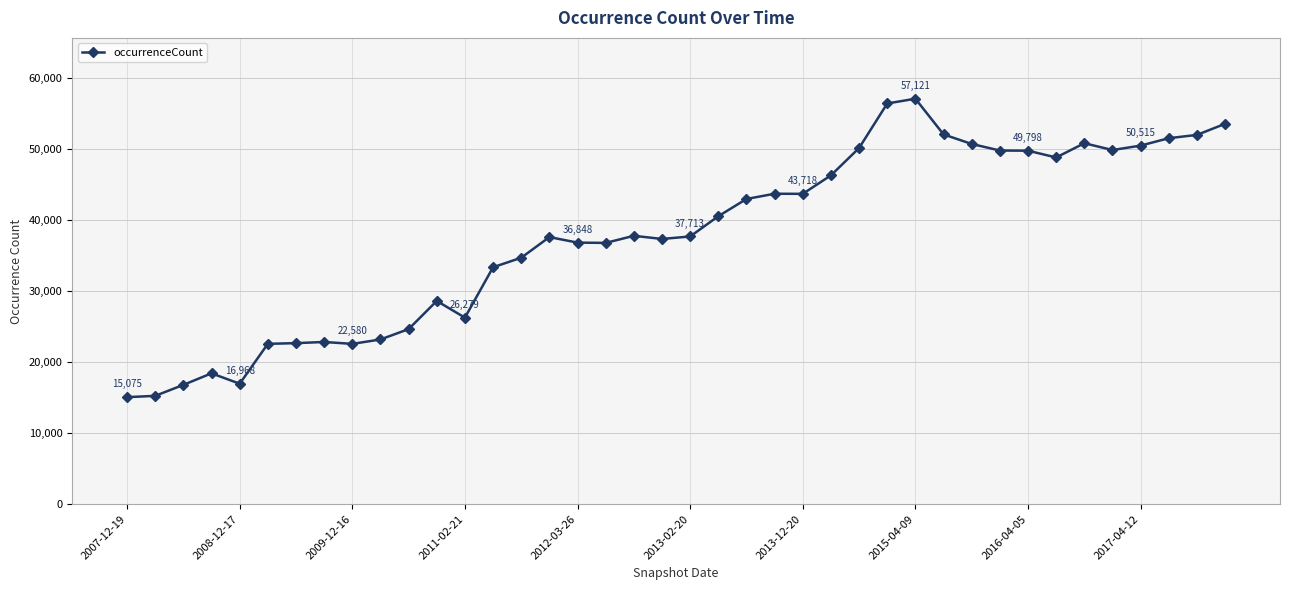

What is the value of the 12th point from the left?

28631